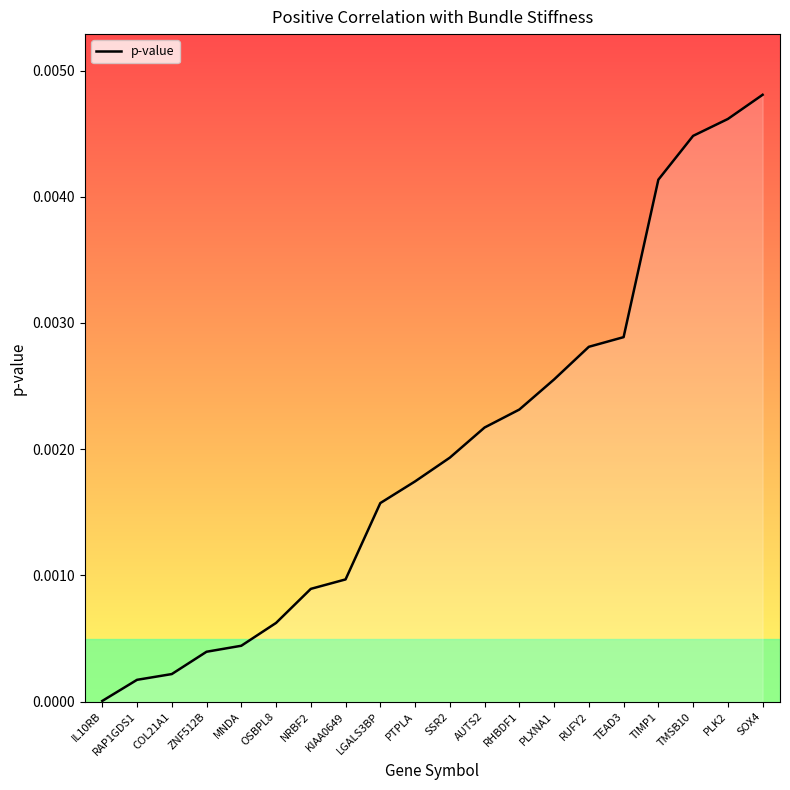

List the labels in order of value, smallest first.

IL10RB, RAP1GDS1, COL21A1, ZNF512B, MNDA, OSBPL8, NRBF2, KIAA0649, LGALS3BP, PTPLA, SSR2, AUTS2, RHBDF1, PLXNA1, RUFY2, TEAD3, TIMP1, TMSB10, PLK2, SOX4